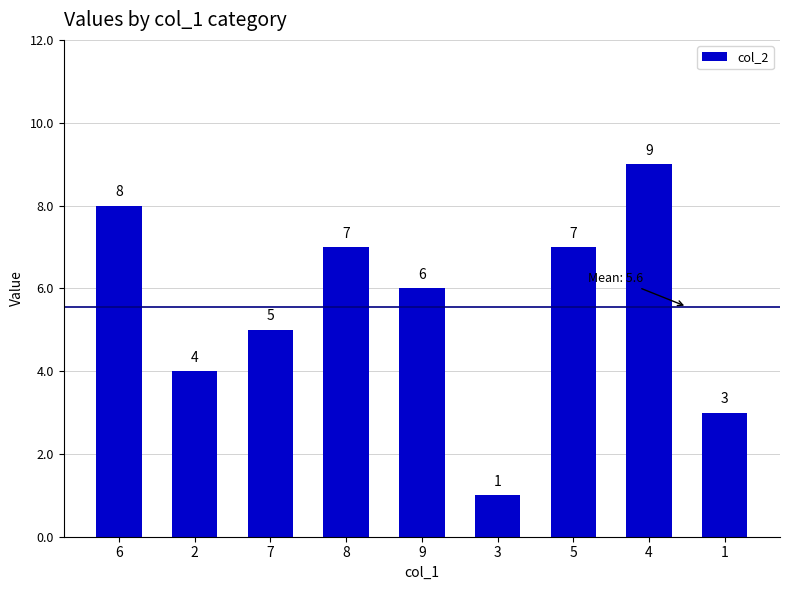

Is it true that the value at 9 is 6?

True